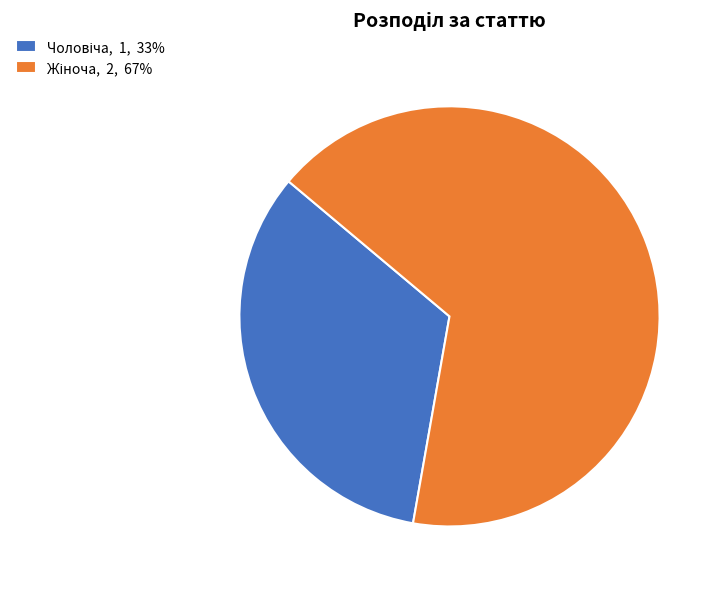

Is there any slice that represents more than half of the pie?

Yes